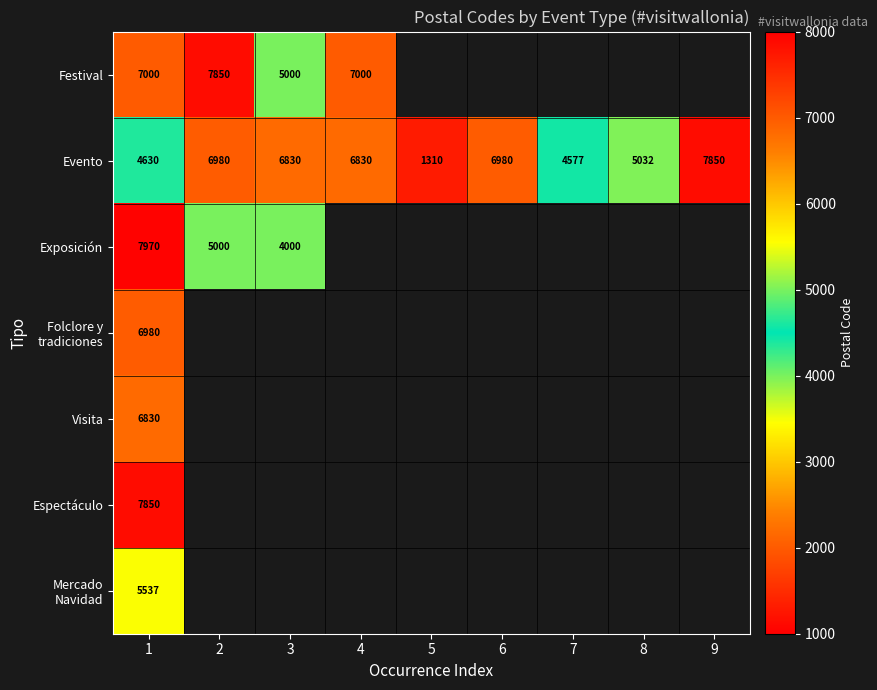

True or false: Evento has a value of 4577 at 7.

True